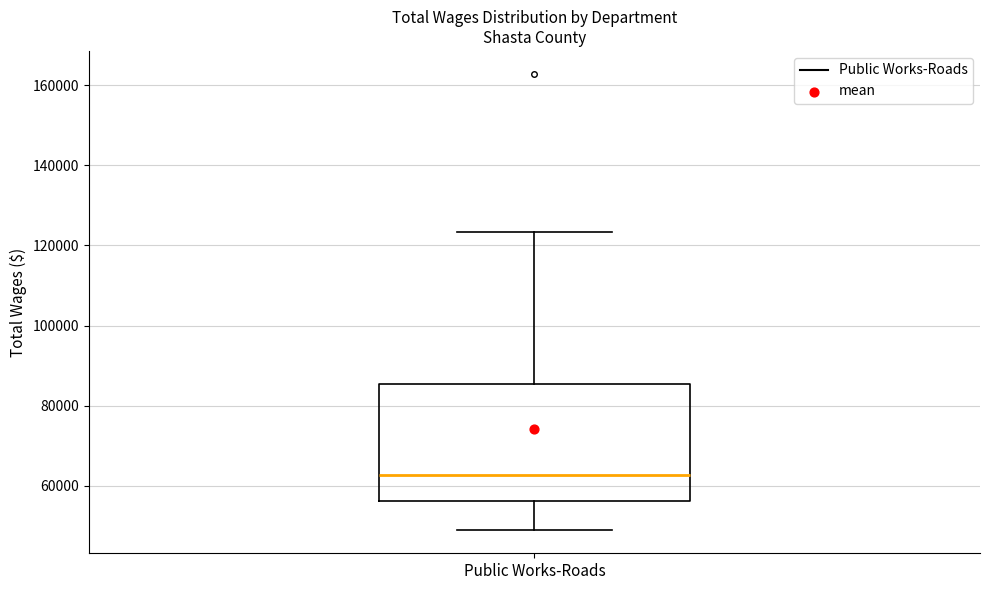

Transcribe this box plot: give where the median line is, the range the box spans, and where the two whiskers end, as read against the y-axis. The values are not printed on the chart, so give them approximately, as read against the axis.

median 62000, box 56000 to 86000, whiskers 48000 to 124000